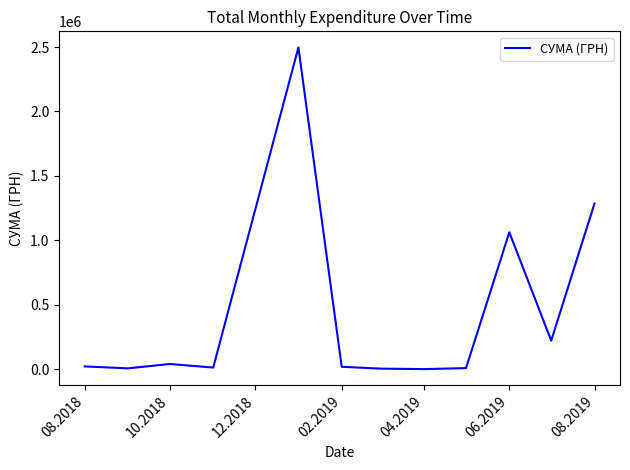

What is the maximum value shown in the chart?

2497086.9